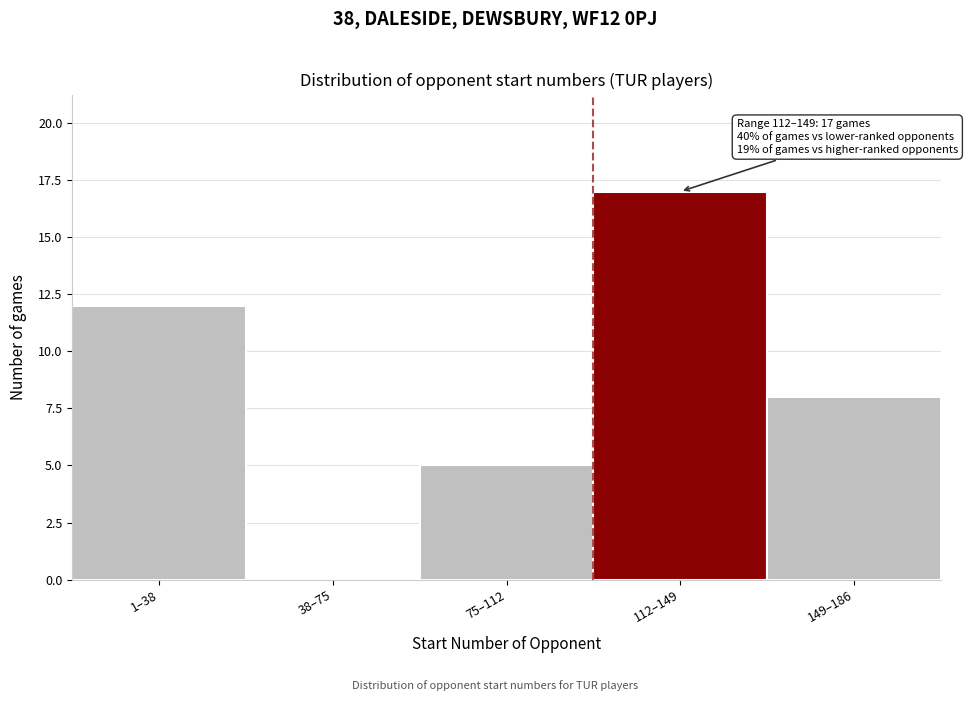

Reading left to right, extract all data points from this chart.

1–38=12	38–75=0	75–112=5	112–149=17	149–186=8